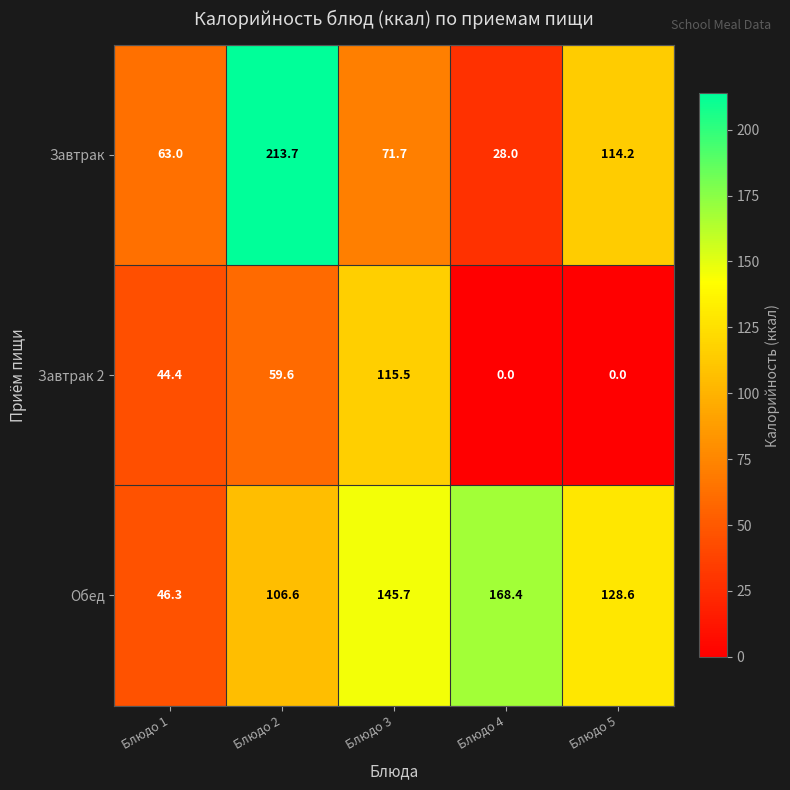

List the series in order of their peak value, lowest first.

Завтрак 2, Обед, Завтрак